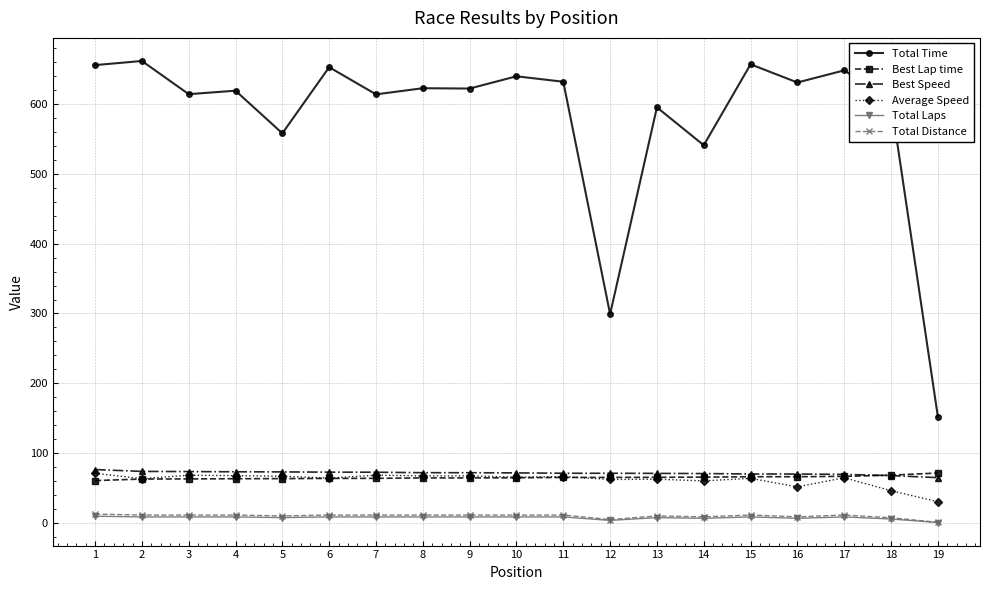

What are all the series names shown in the legend?

Total Time, Best Lap time, Best Speed, Average Speed, Total Laps, Total Distance